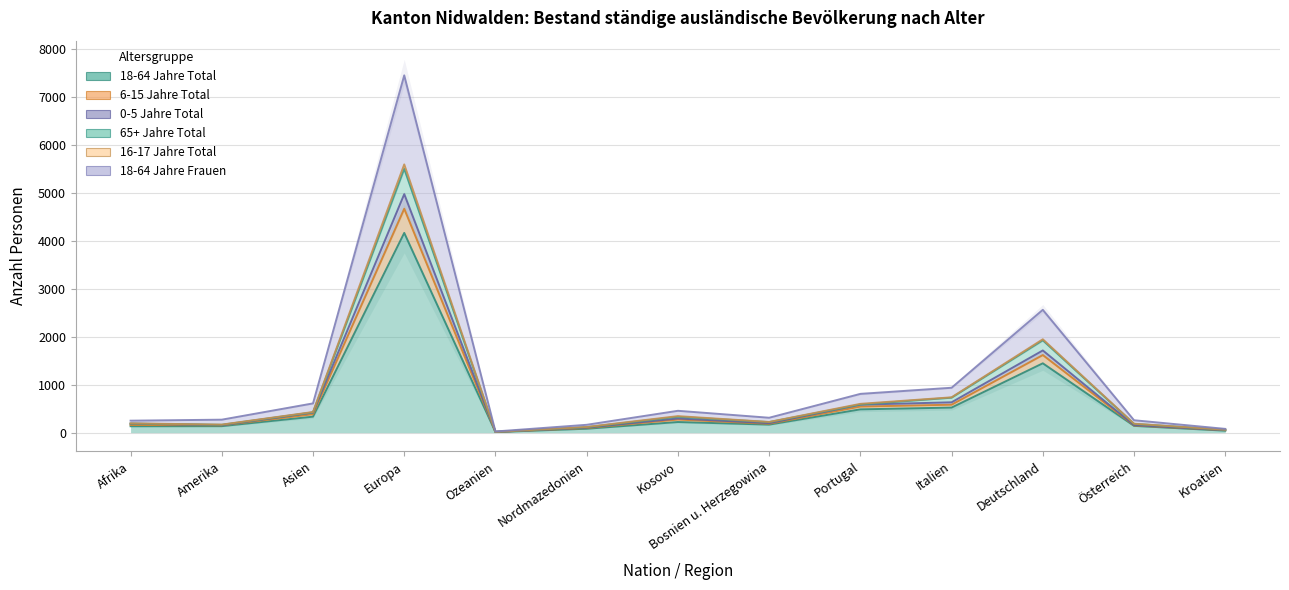

At which label does 16-17 Jahre Total first exceed 310?

Asien